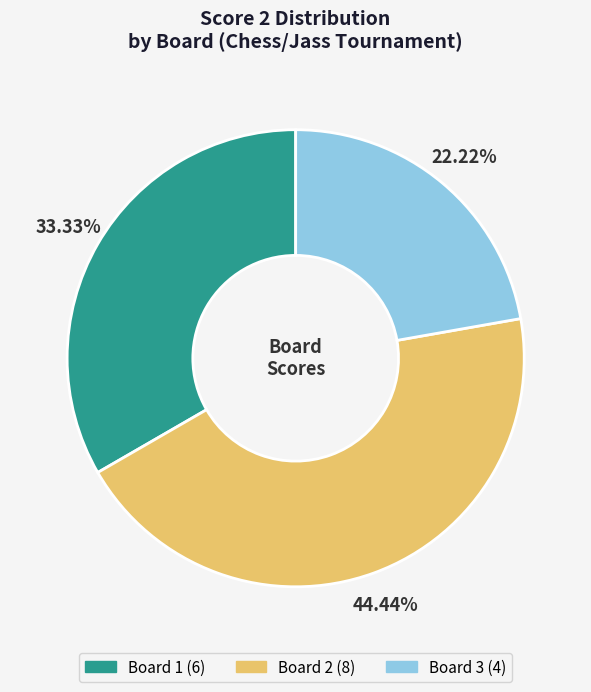

Does any single category account for the majority?

No